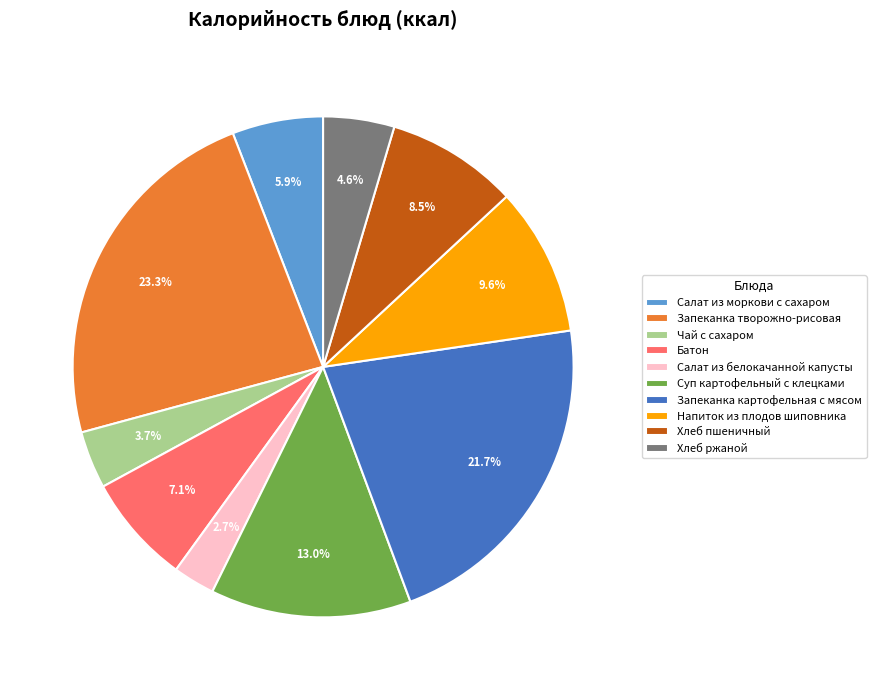

The Салат из моркови с сахаром slice represents 6% of the pie. True or false?

True